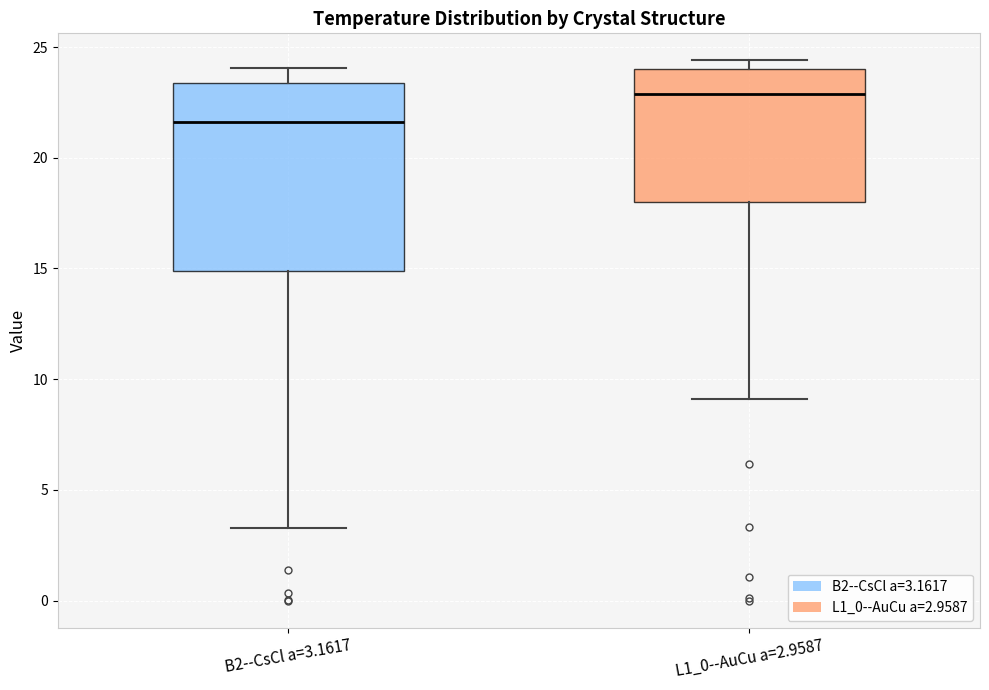

Where is the upper edge of the box for L1_0--AuCu a=2.9587 on the y-axis? The values are not printed on the chart, so give them approximately, as read against the axis.

24.0